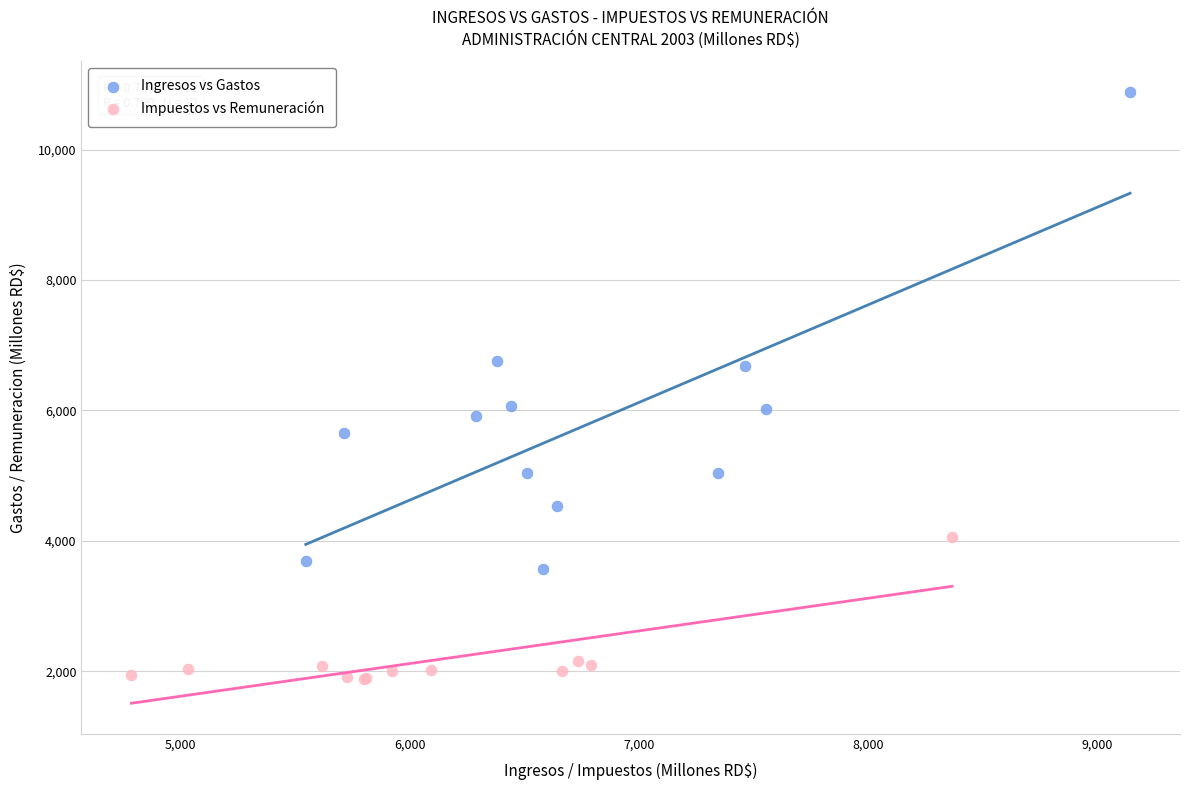

Which series has the widest spread of Y values?

Ingresos vs Gastos